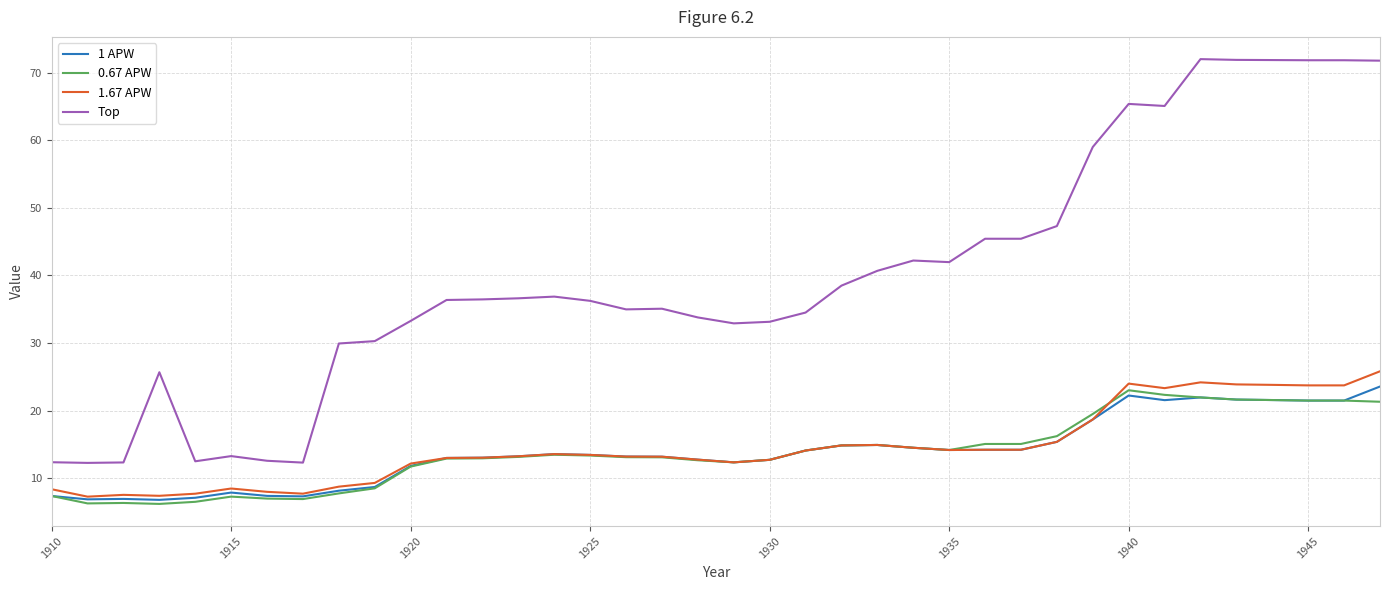

What is the smallest value displayed?

6.2